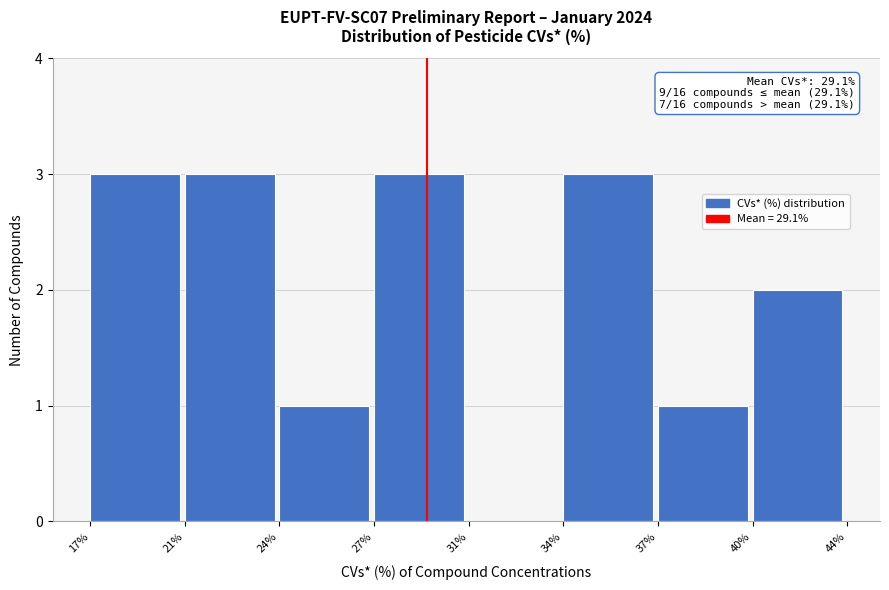

Reading left to right, list all the values displayed in this chart.

17%=3	21%=3	24%=1	27%=3	31%=0	34%=3	37%=1	40%=2